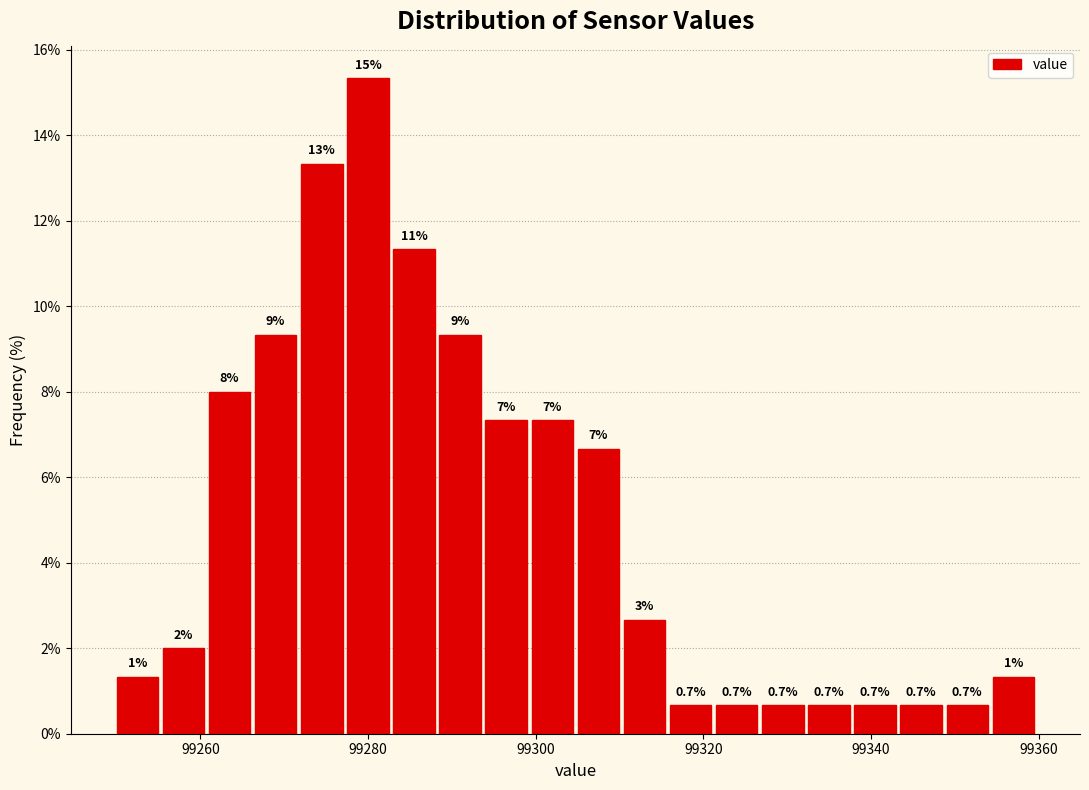

Around what value on the x-axis is the tallest bar? Give the approximate position of its centre, as read against the axis.

99280